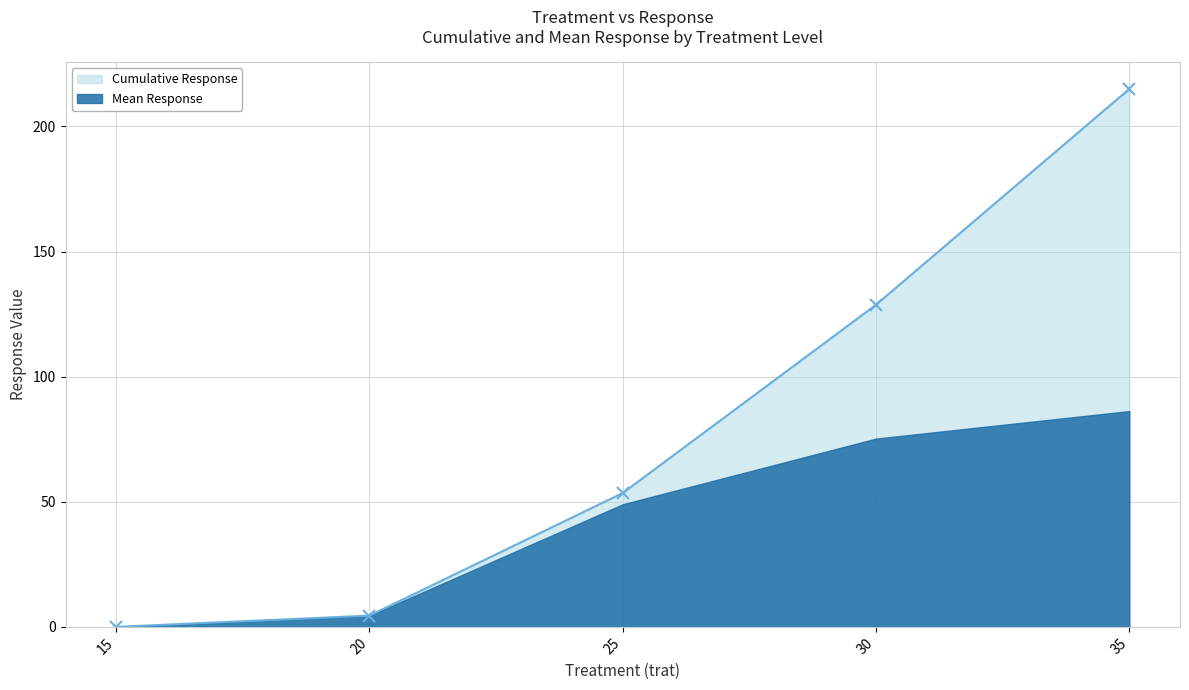

How many lines are shown in the chart?

1